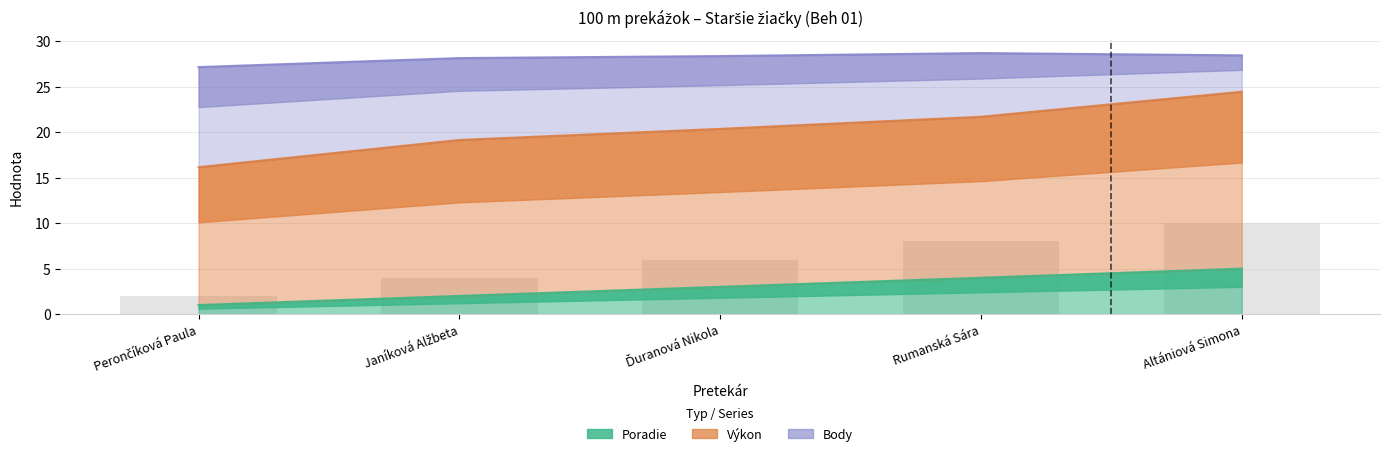

Which series has the largest range (max minus min)?

Výkon